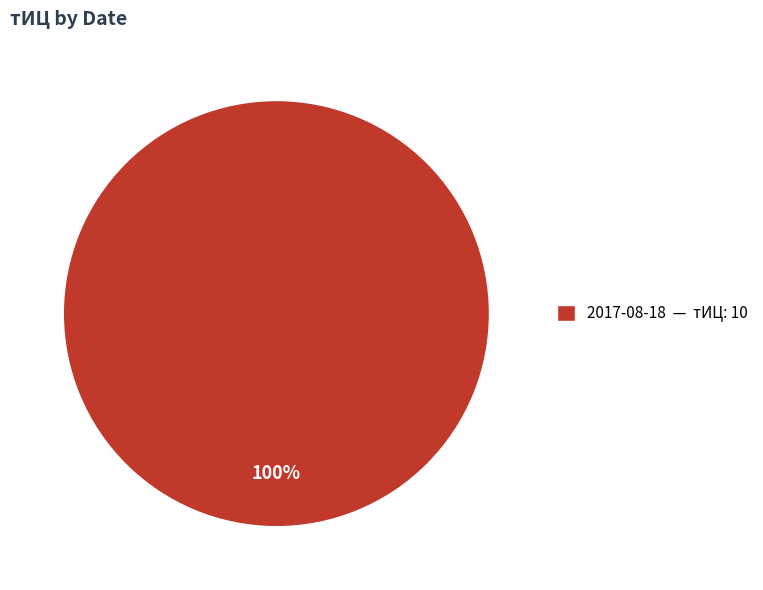

Rank the categories by value from highest to lowest.

2017-08-18 — тИЦ: 10